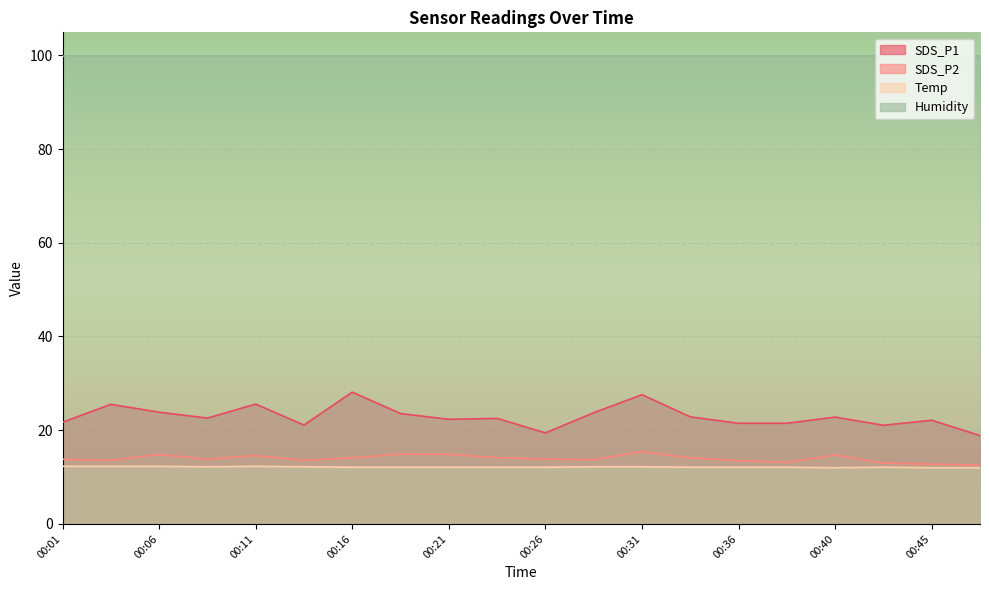

What is the sum of the Temp values at 00:36 and 00:38?

24.2